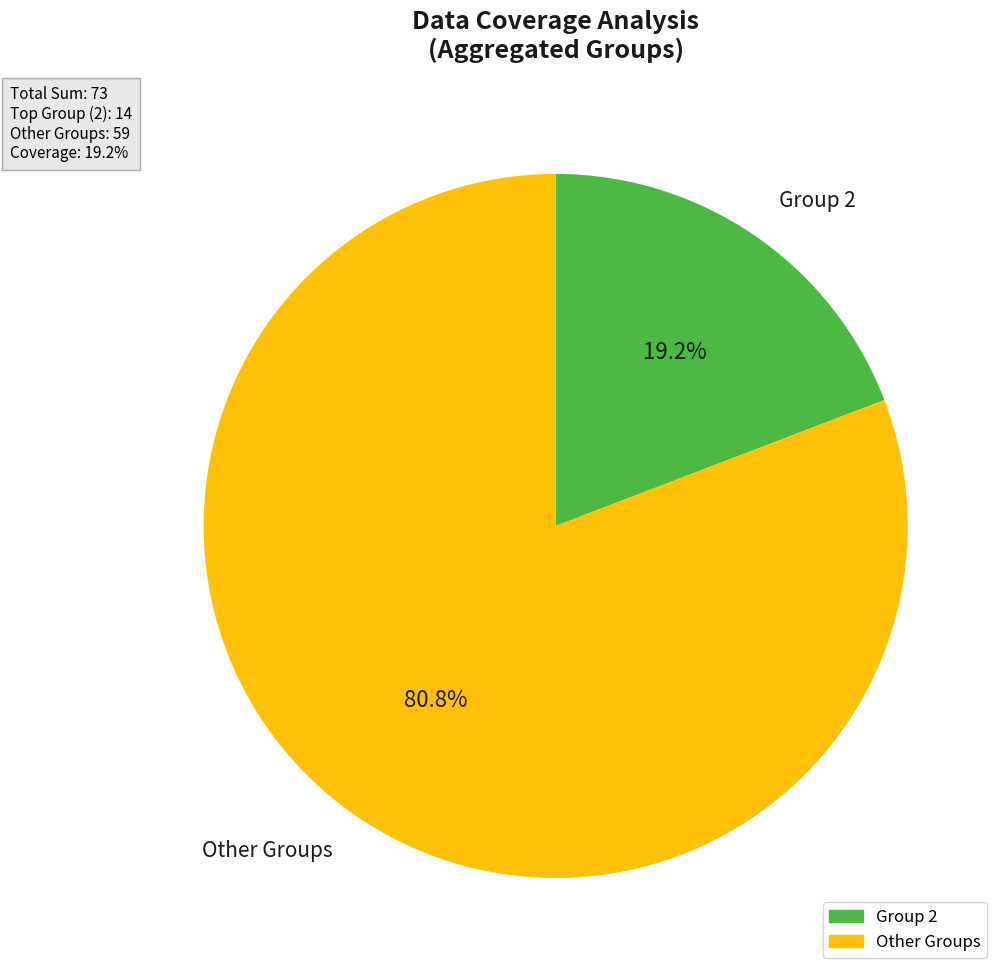

What portion of the pie excludes Other Groups?

19.2%